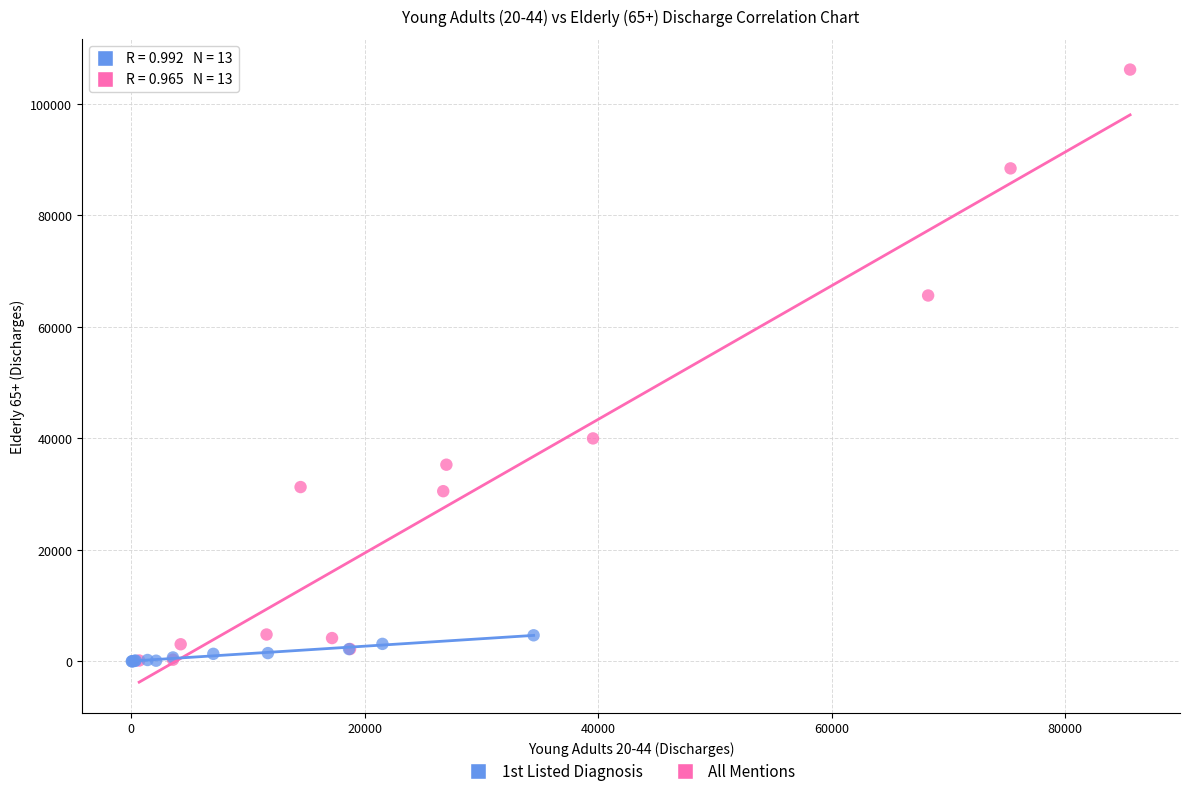

Which series contains the highest Y value?

All Mentions